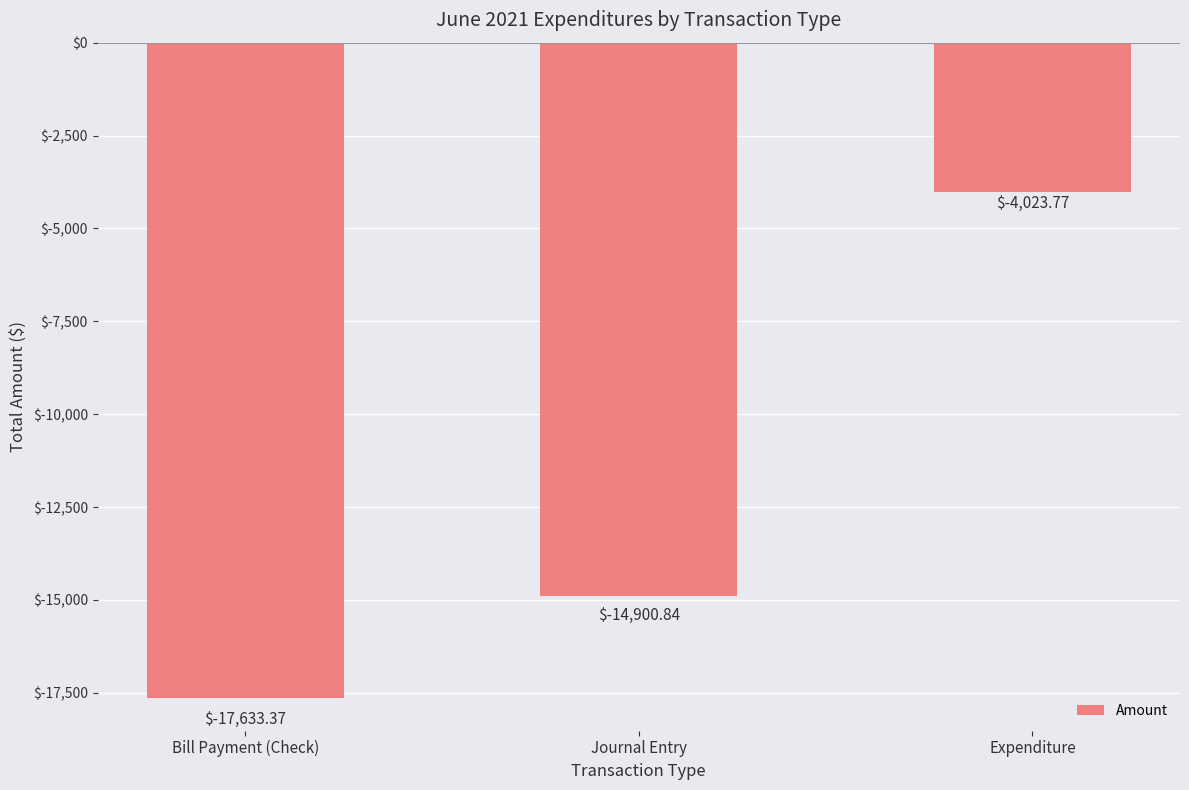

Which category has the highest value across all series?

Expenditure